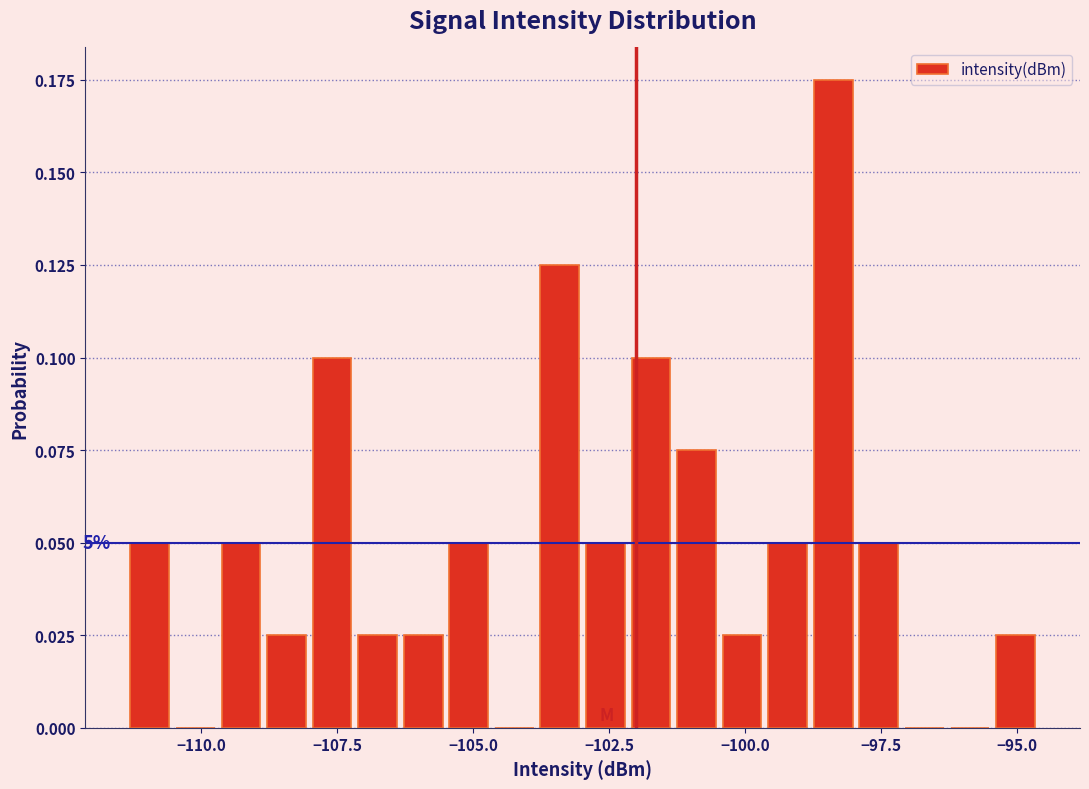

Read against the x-axis, roughly where is the centre of the tallest bar?

-98.5